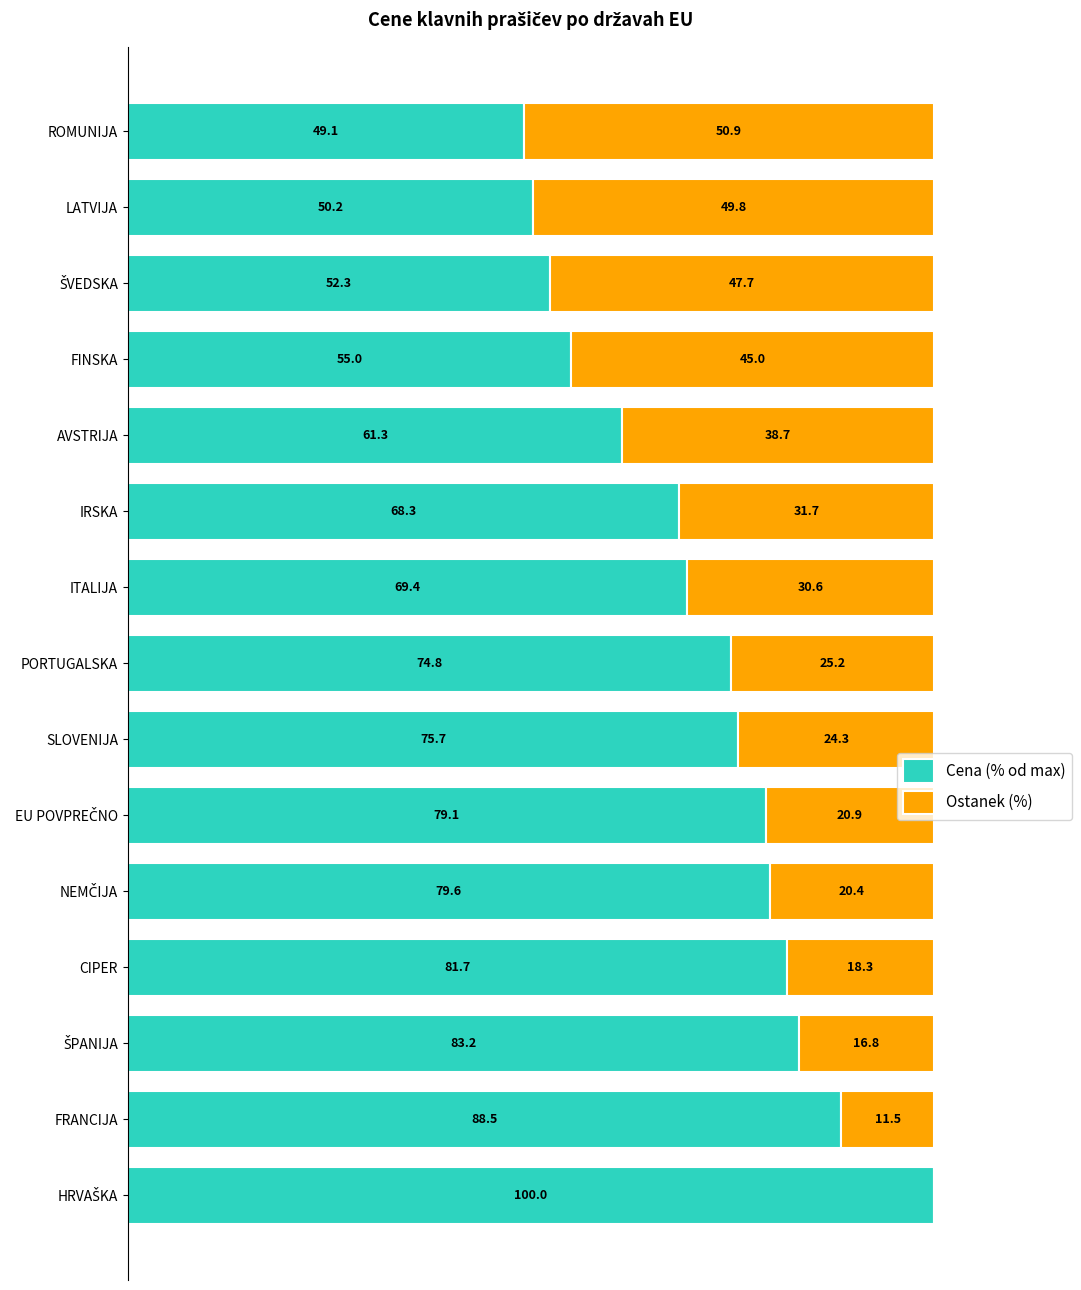

At which label is Cena (% od max) closest to 74?

PORTUGALSKA